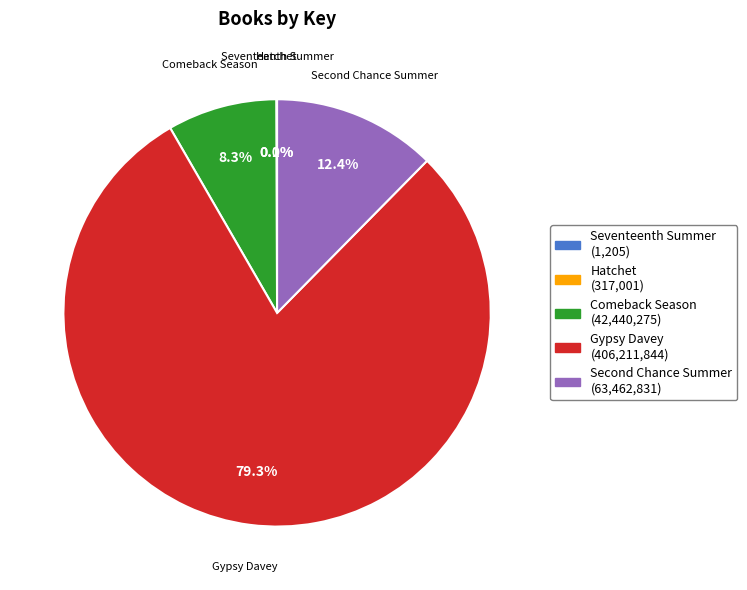

Is there any slice that represents more than half of the pie?

Yes